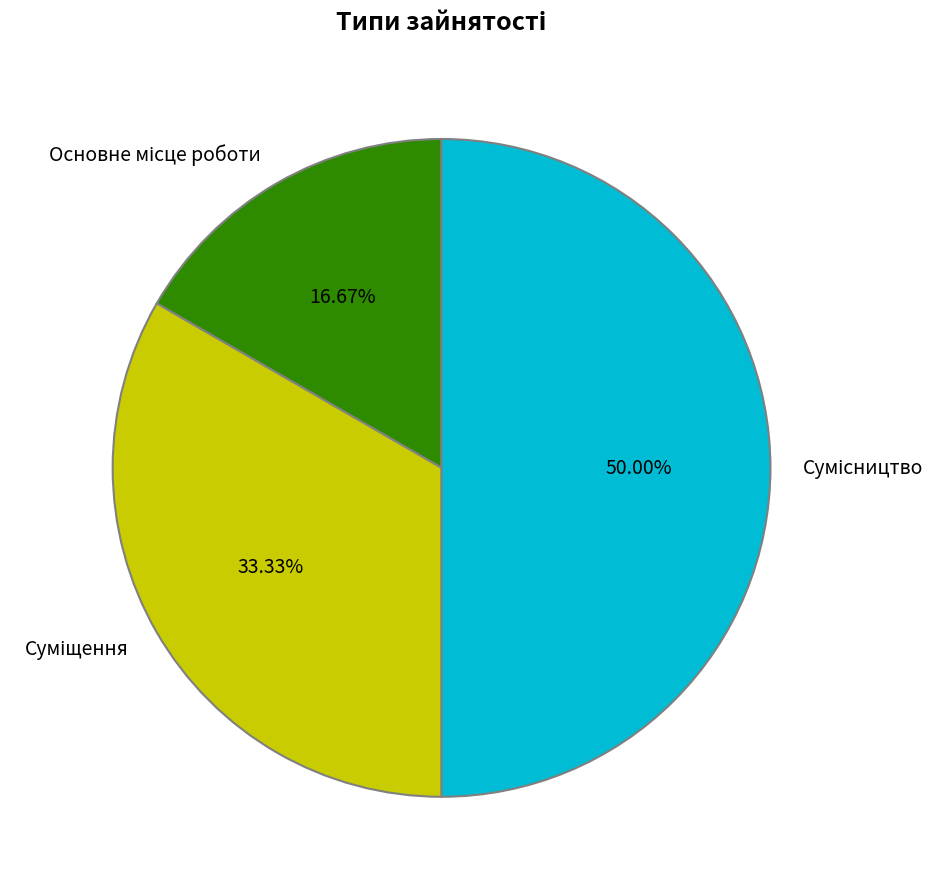

How many slices are in this pie chart?

3